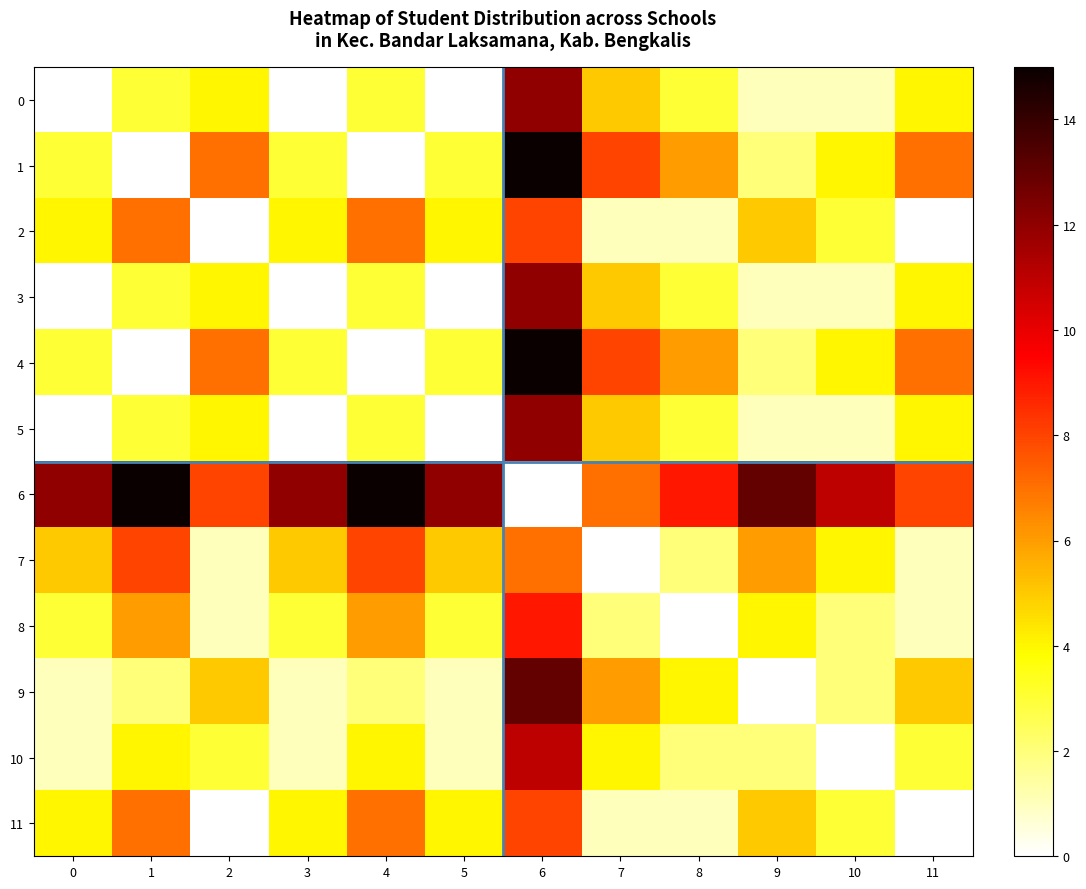

What is the difference between the 7 values at 2 and 1?

7